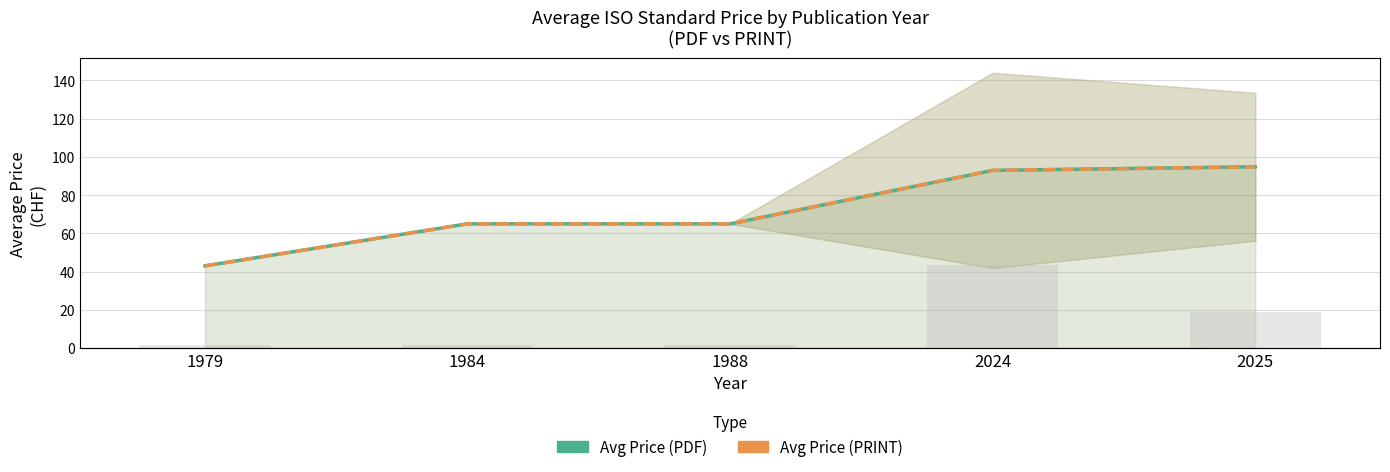

True or false: Avg Price (PRINT) has a value of 65.0 at 1988.

True